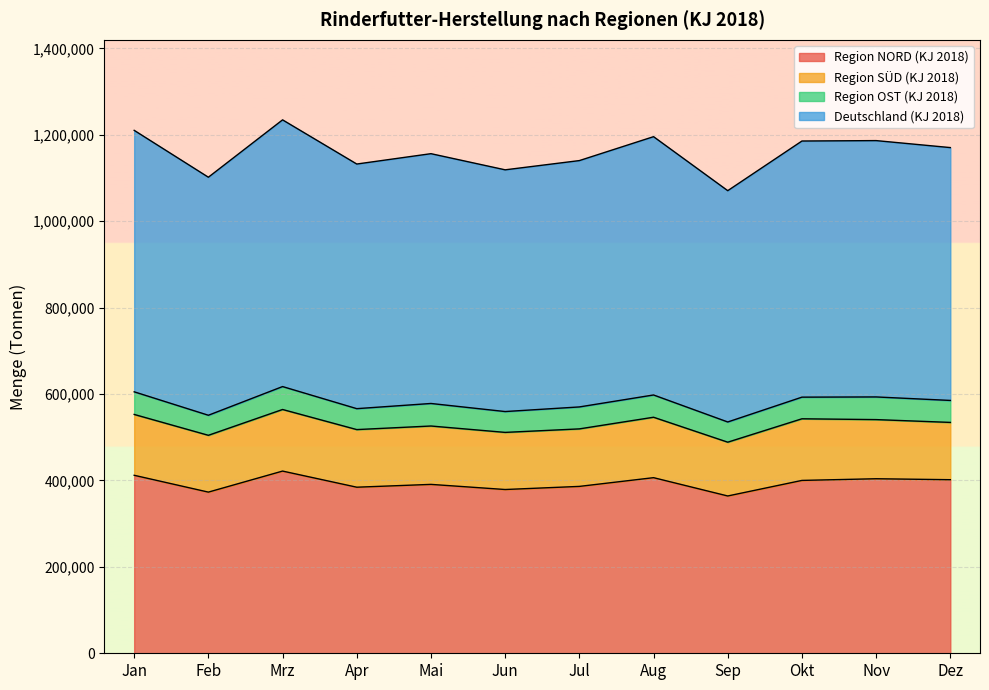

What is the maximum value for Deutschland (KJ 2018)?

617218